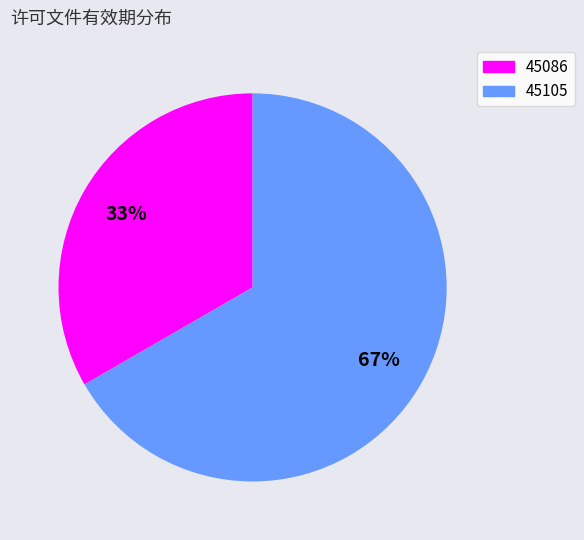

Rank the categories by value from highest to lowest.

45105, 45086